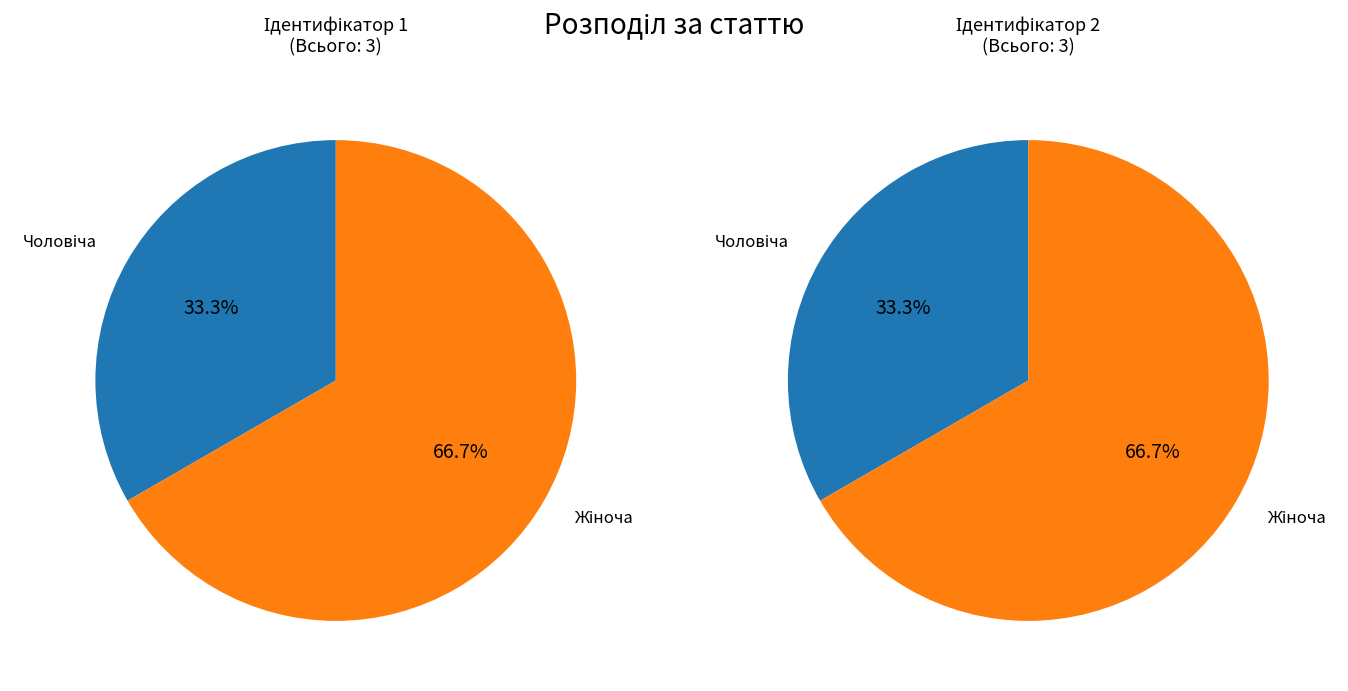

What is the ratio of the value at Жіноча to the value at Чоловіча?

2.0